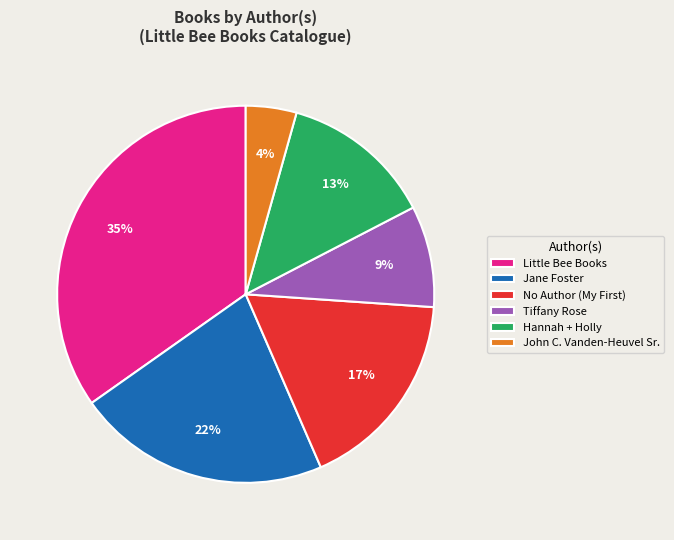

What percentage is the John C. Vanden-Heuvel Sr. slice, to the nearest percent?

4%